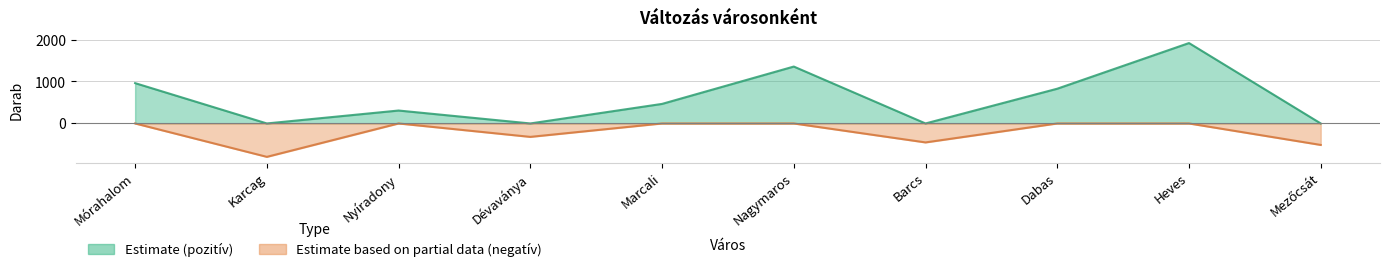

What is the sum of the positive values at Nagymaros and Karcag?

1356